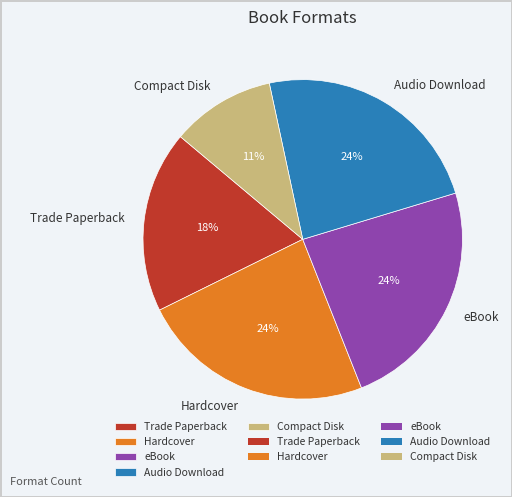

Count the number of slices in the pie.

5